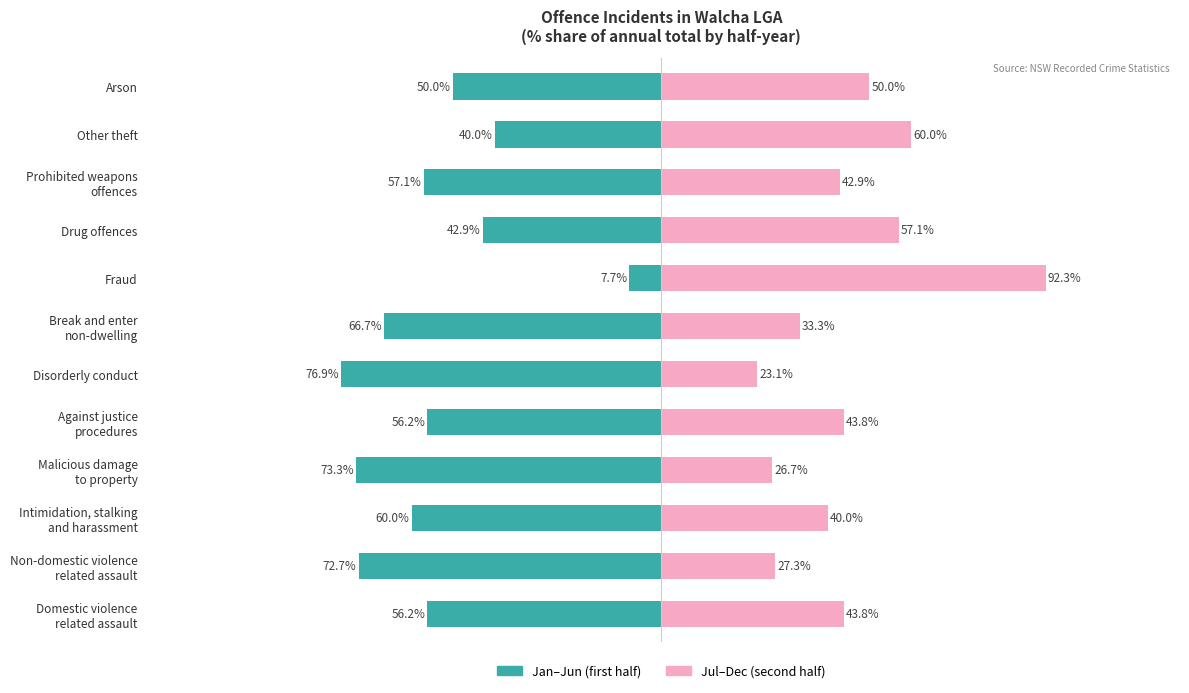

What is the sum of all Jul–Dec (second half) values?

540.3